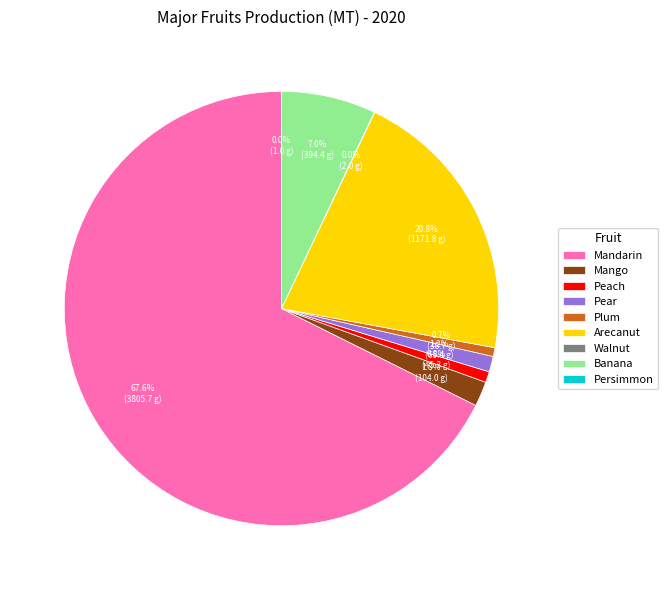

To the nearest percent, what is the difference between the largest and smallest slice percentages?

68%